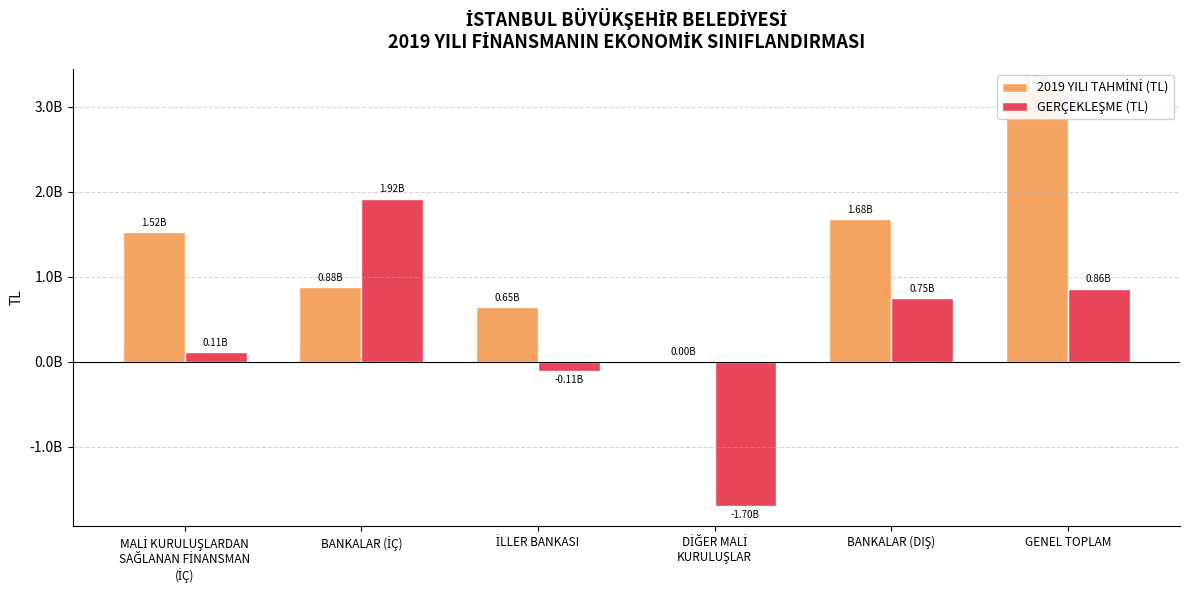

Which series has the largest total across all categories?

2019 YILI TAHMİNİ (TL)